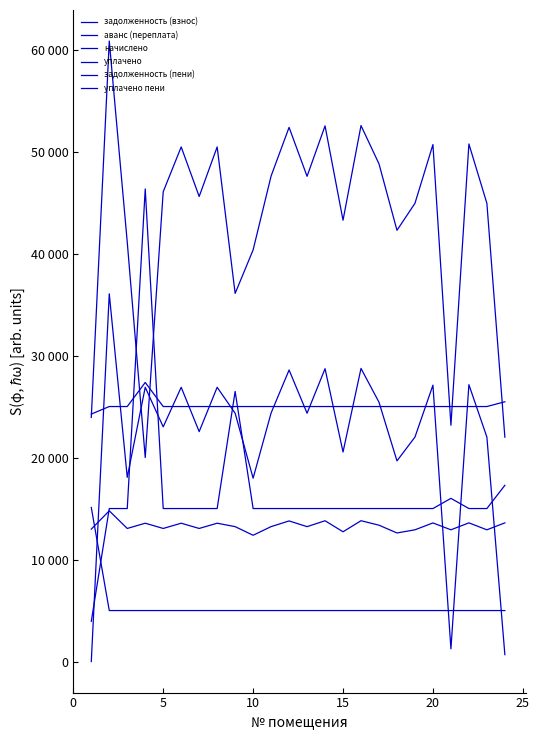

Which series has the largest range (max minus min)?

уплачено